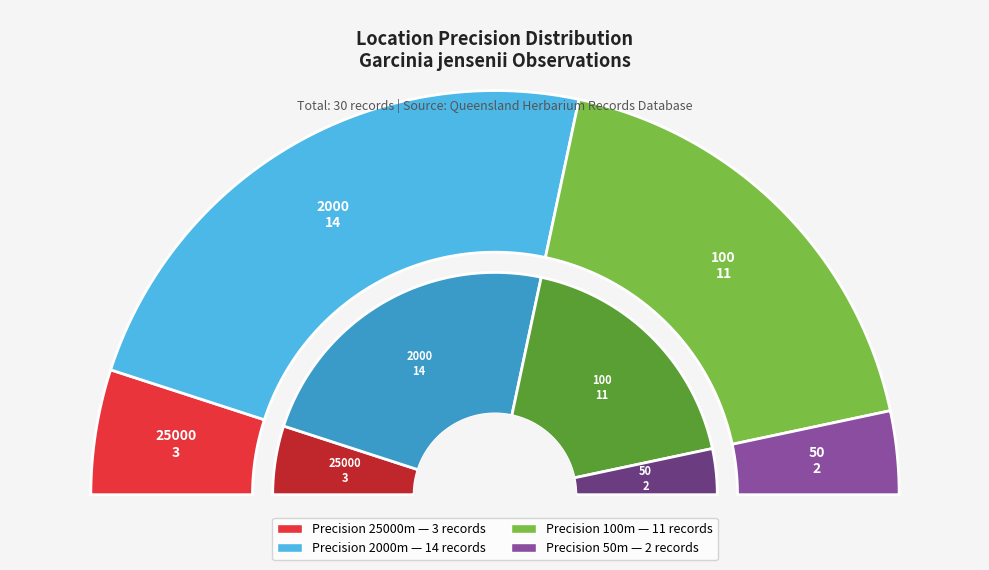

What is the change in value from 25000 to 2000?

+11